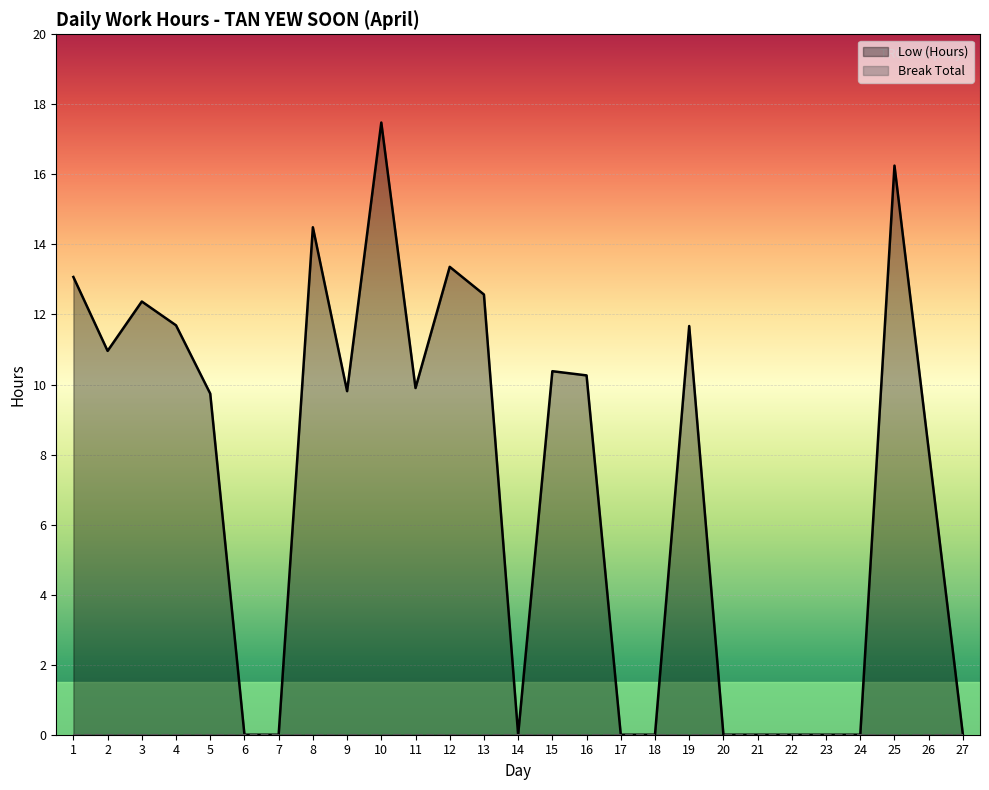

What is the difference between the maximum and minimum values?

17.5